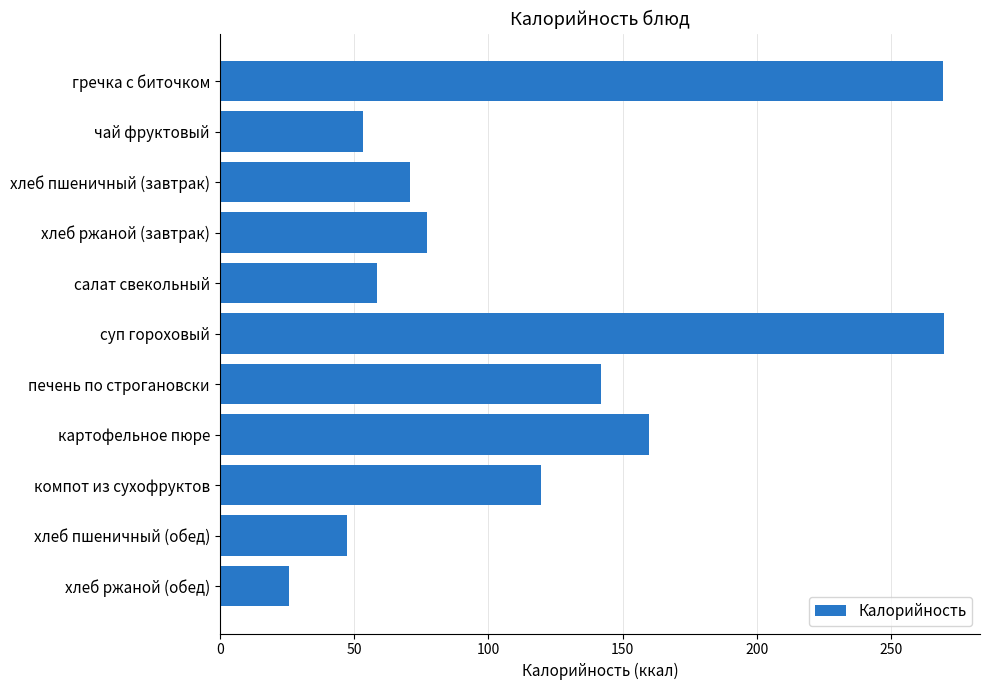

What is the sum of all values?

1292.4